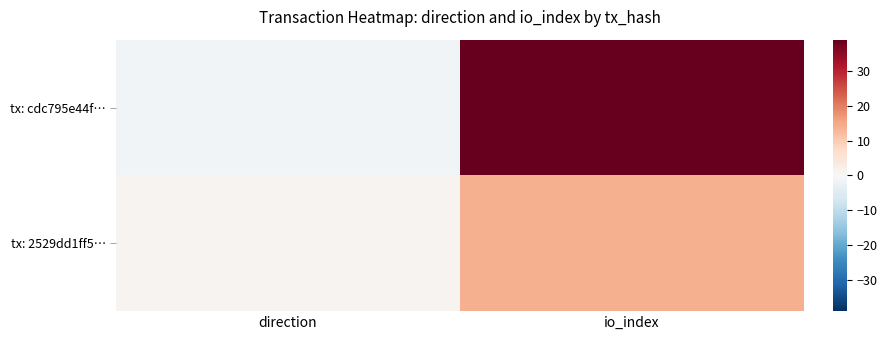

At which category does the chart reach its minimum across all series?

direction